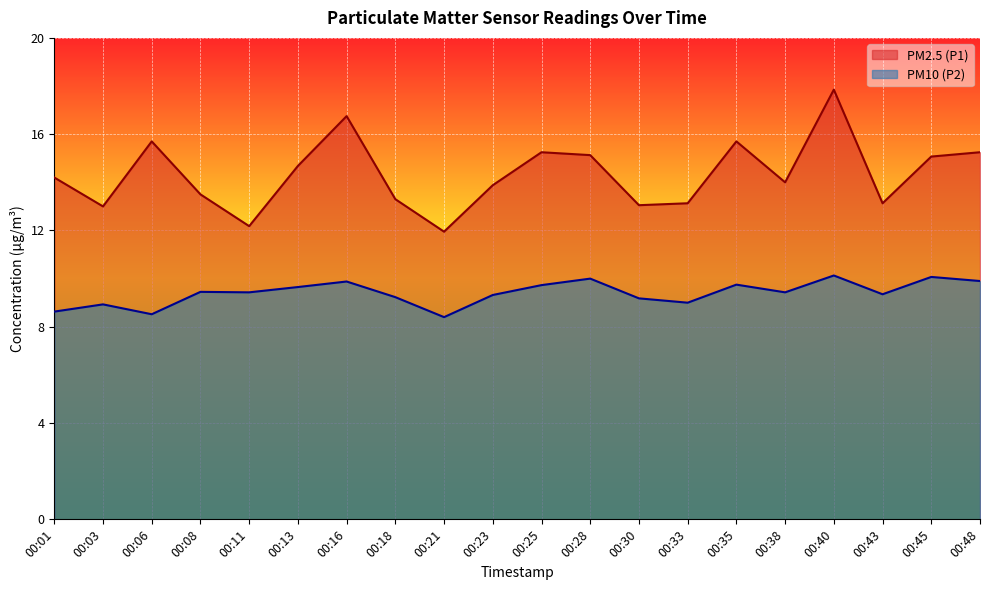

What is the value of the PM2.5 (P1) point at the 4th from the left?

13.5